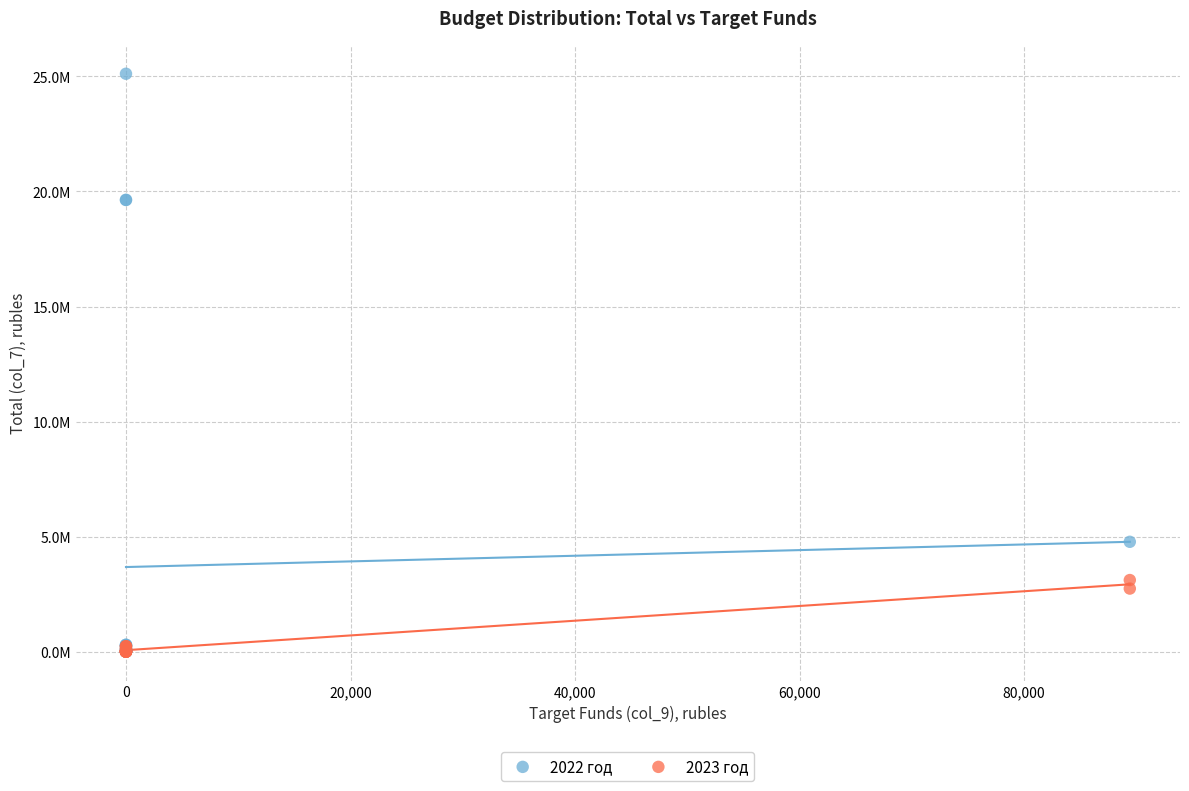

Which series has the largest Y range (max minus min)?

2022 год